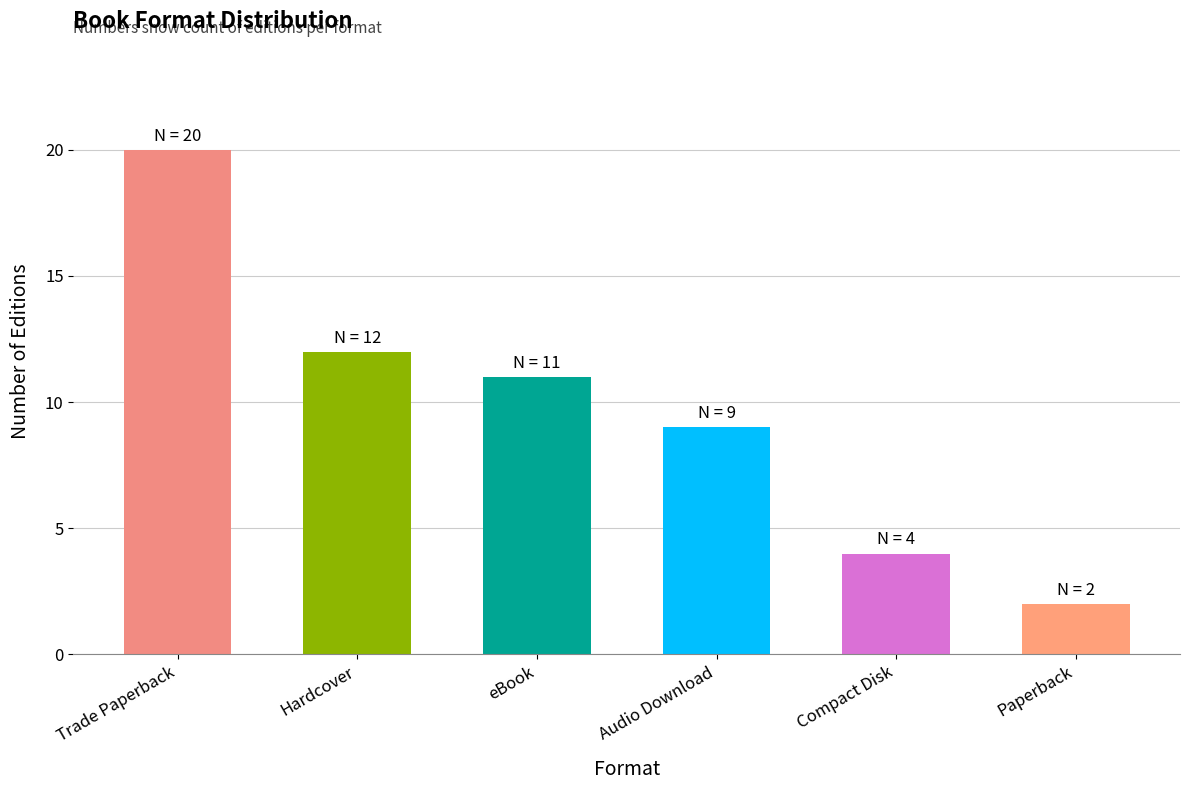

Reading left to right, what are all the values shown in this chart?

20	12	11	9	4	2